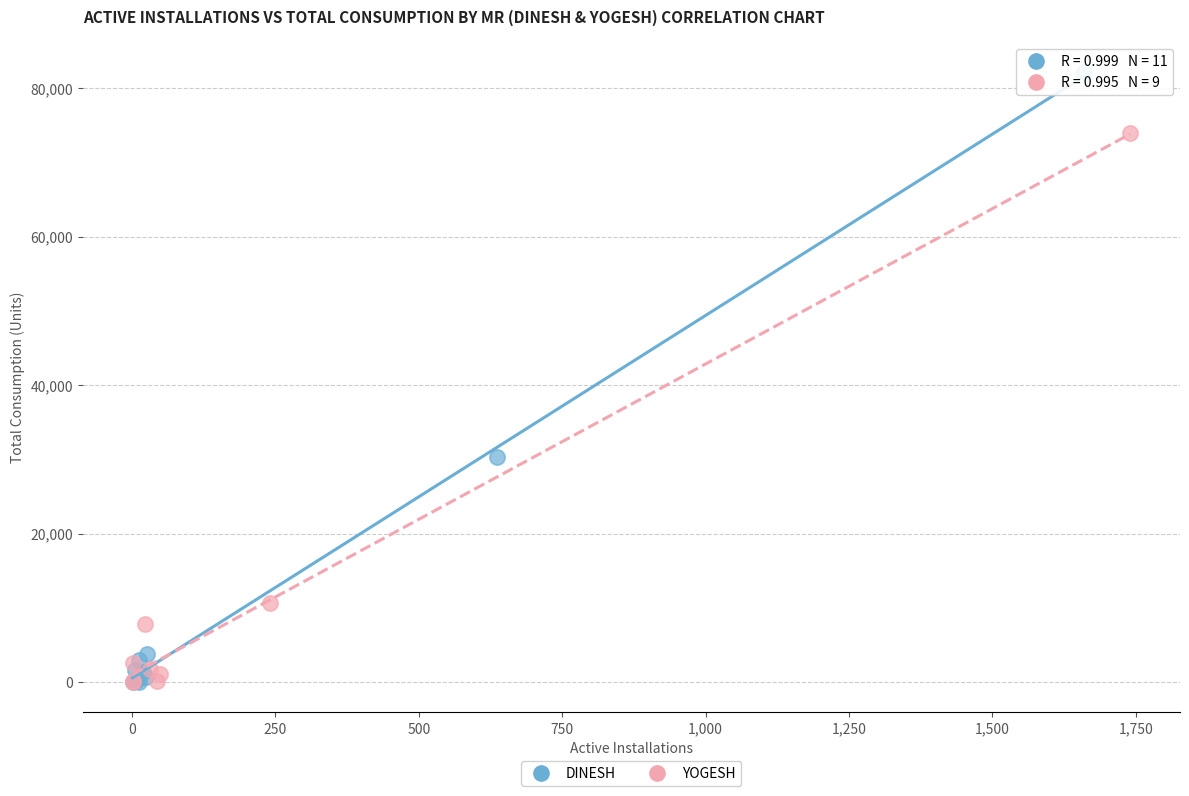

Which series has the widest spread of Y values?

DINESH